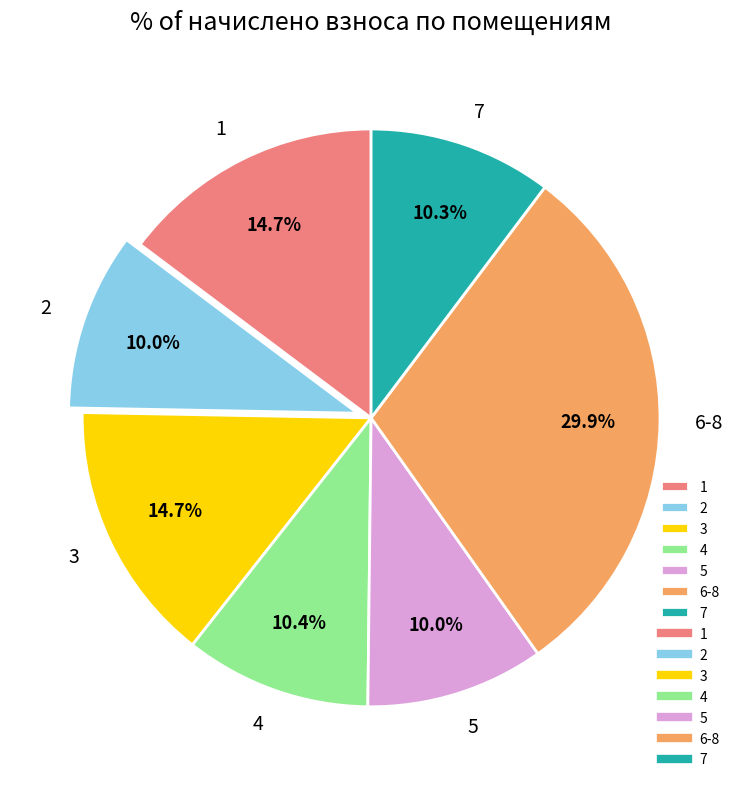

Approximately how many times larger is the value at 5 compared to 4?

1.0